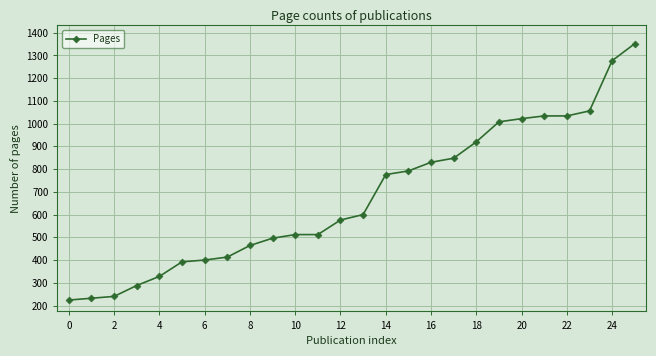

What is the average value?

678